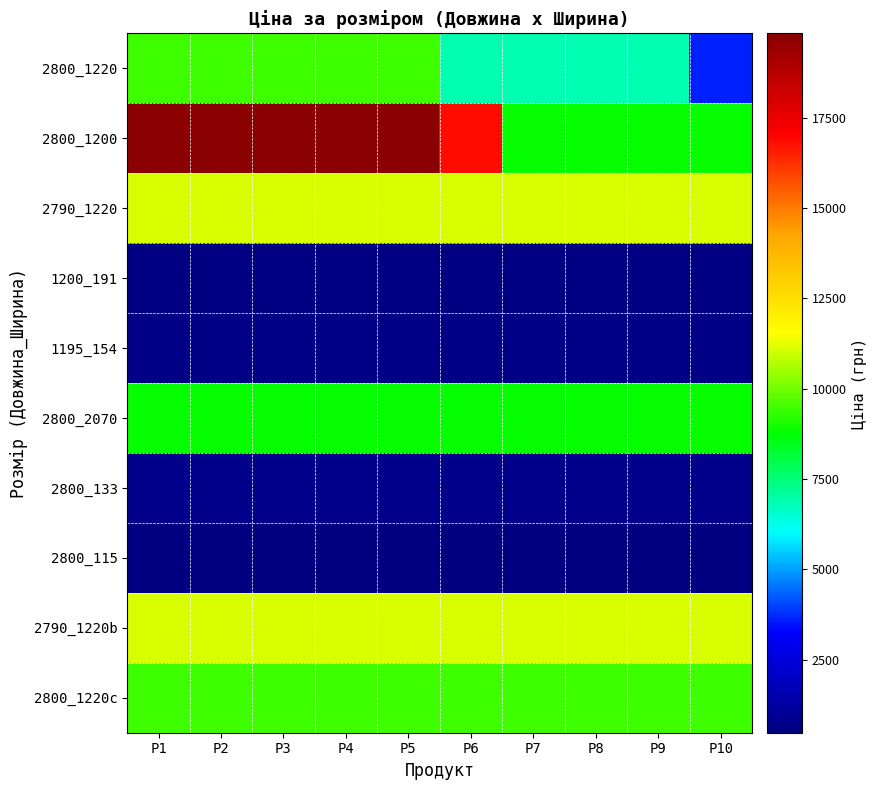

Reading right to left, what are all the values shown in this chart?

2800_1220: P10=3622.2	P9=6879.5	P8=6879.5	P7=6879.5	P6=6879.5	P5=9416.9	P4=9416.9	P3=9416.9	P2=9416.9	P1=9416.9
2800_1200: P10=8797.6	P9=8797.6	P8=8797.6	P7=8797.6	P6=16863.2	P5=19831.1	P4=19831.1	P3=19831.1	P2=19831.1	P1=19831.1
2790_1220: P10=11113.6	P9=11113.6	P8=11113.6	P7=11113.6	P6=11113.6	P5=11113.6	P4=11113.6	P3=11113.6	P2=11113.6	P1=11113.6
1200_191: P10=586.0	P9=586.0	P8=586.0	P7=586.0	P6=586.0	P5=586.0	P4=586.0	P3=586.0	P2=586.0	P1=586.0
1195_154: P10=689.1	P9=689.1	P8=689.1	P7=689.1	P6=689.1	P5=689.1	P4=689.1	P3=689.1	P2=689.1	P1=689.1
2800_2070: P10=8797.6	P9=8797.6	P8=8797.6	P7=8797.6	P6=8797.6	P5=8797.6	P4=8797.6	P3=8797.6	P2=8797.6	P1=8797.6
2800_133: P10=719.6	P9=719.6	P8=719.6	P7=719.6	P6=719.6	P5=719.6	P4=719.6	P3=719.6	P2=719.6	P1=719.6
2800_115: P10=482.1	P9=491.7	P8=482.1	P7=491.7	P6=482.1	P5=491.7	P4=482.1	P3=482.1	P2=491.7	P1=491.7
2790_1220b: P10=11113.6	P9=11113.6	P8=11113.6	P7=11113.6	P6=11113.6	P5=11113.6	P4=11113.6	P3=11113.6	P2=11113.6	P1=11113.6
2800_1220c: P10=9416.9	P9=9416.9	P8=9416.9	P7=9416.9	P6=9416.9	P5=9416.9	P4=9416.9	P3=9416.9	P2=9416.9	P1=9416.9